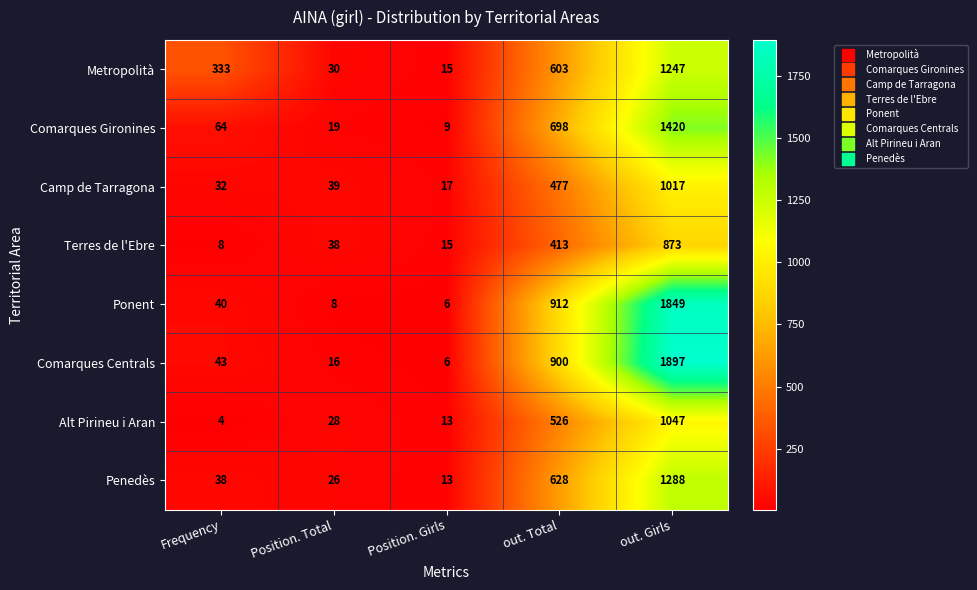

Which series has the largest range (max minus min)?

Comarques Centrals